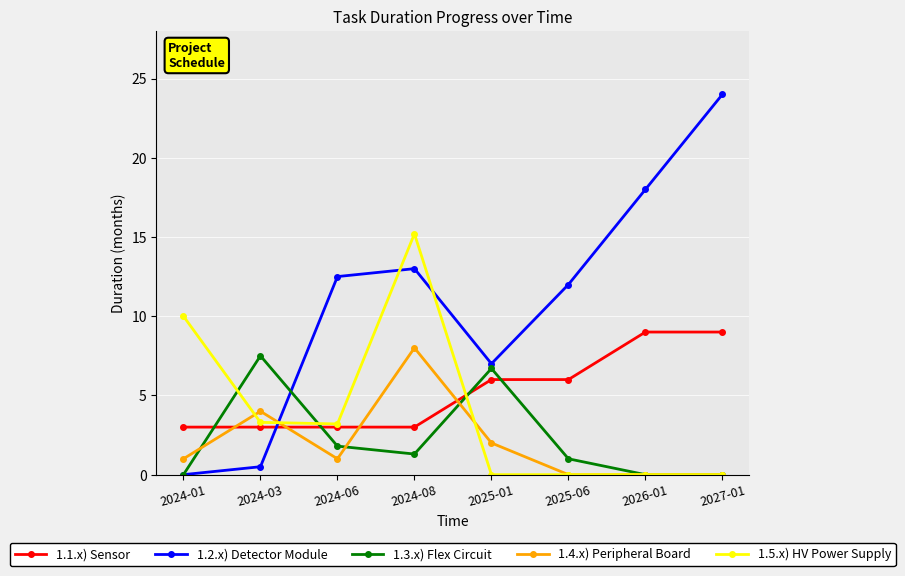

What is the greatest value displayed?

24.0